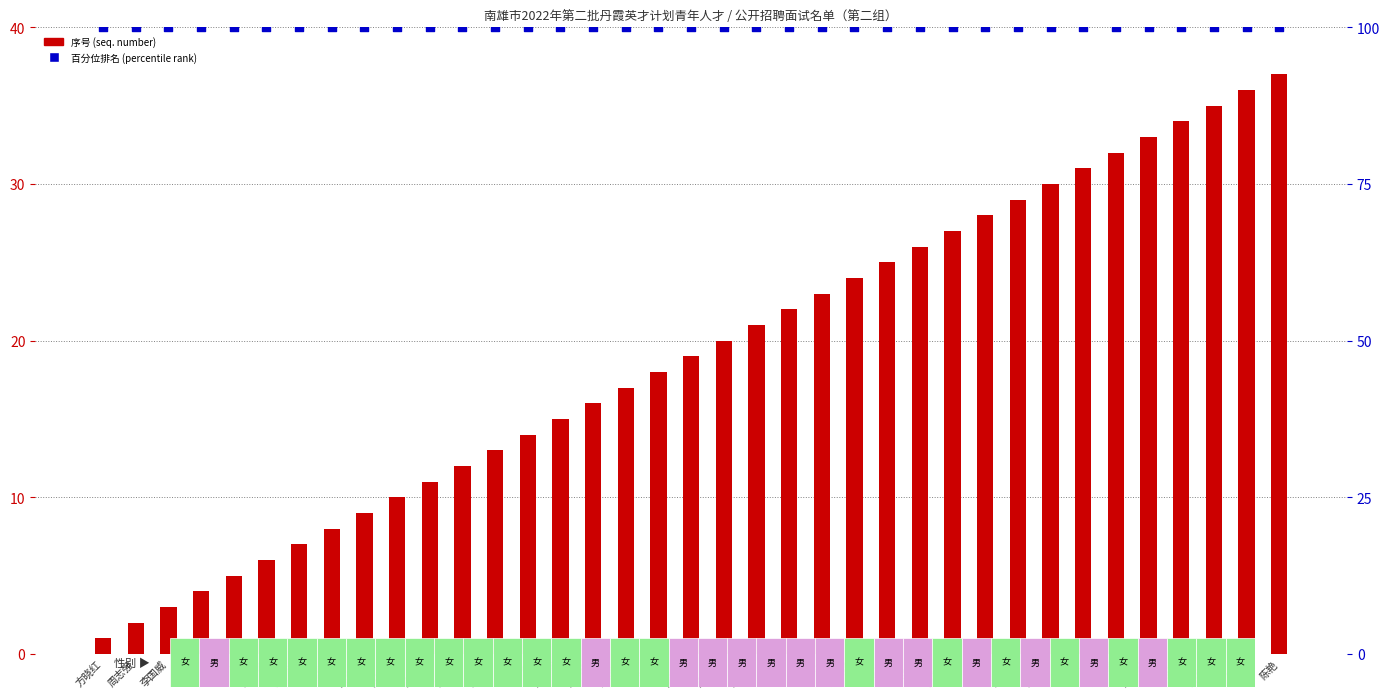

Which series has the widest spread of Y values?

序号 (seq. number)